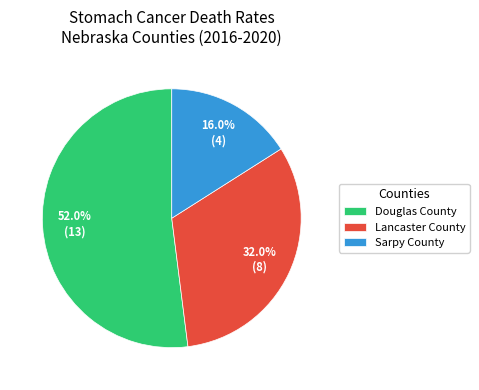

Is it true that Douglas County is 52% of the pie?

True